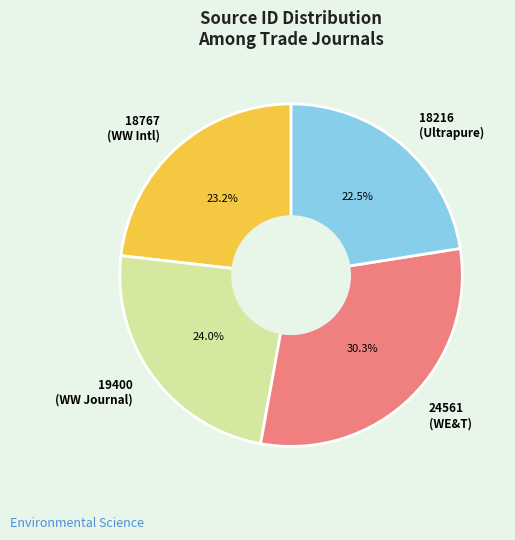

Approximately how many times larger is the value at 18767 (WW Intl) compared to 19400 (WW Journal)?

1.0